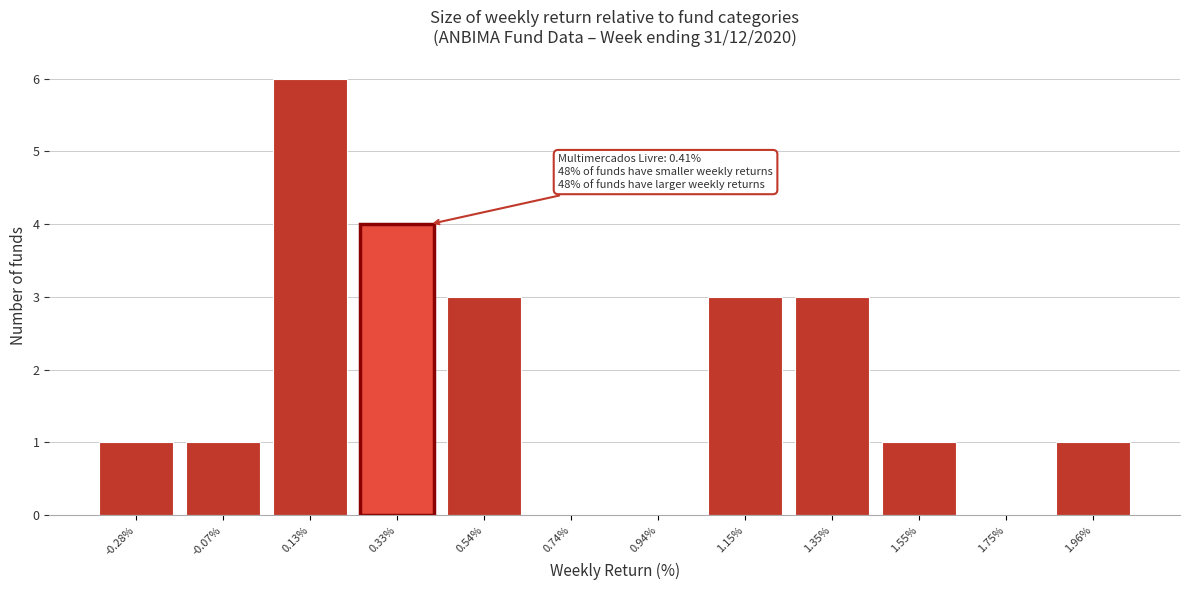

Over which range of the x-axis is the bar tallest?

0.05 to 0.25